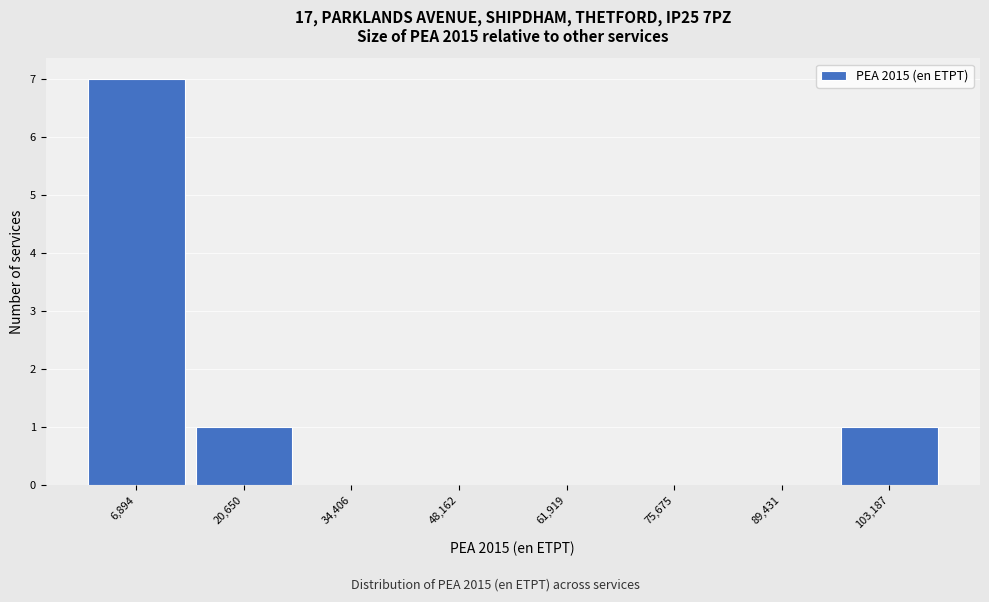

Reading left to right, transcribe this chart: for each bar, give the range it covers on the x-axis and its height. Neither the bar edges nor the heights are printed on the chart, so give them approximately, as read against the axes.

0 to 14000: 7
14000 to 28000: 1
28000 to 42000: 0
42000 to 56000: 0
56000 to 68000: 0
68000 to 82000: 0
82000 to 96000: 0
96000 to 110000: 1